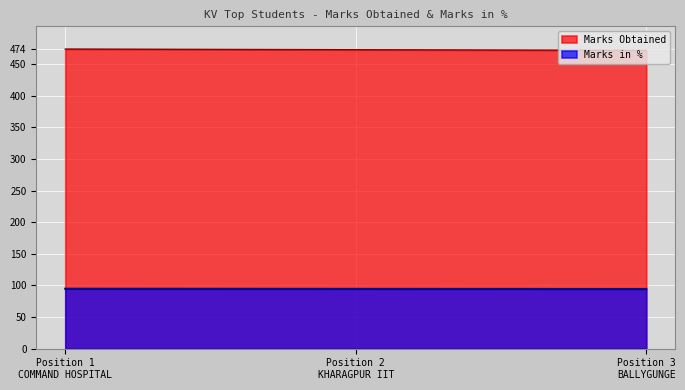

What are all the series names shown in the legend?

Marks Obtained, Marks in %